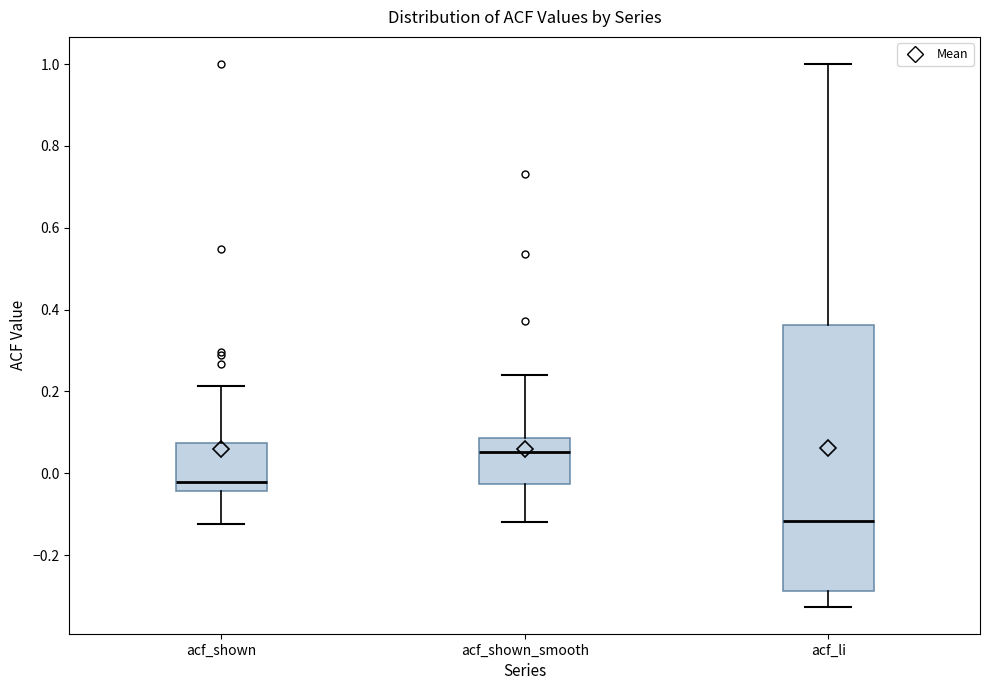

Comparing the boxes themselves (not the whiskers), which one is the tallest?

acf_li